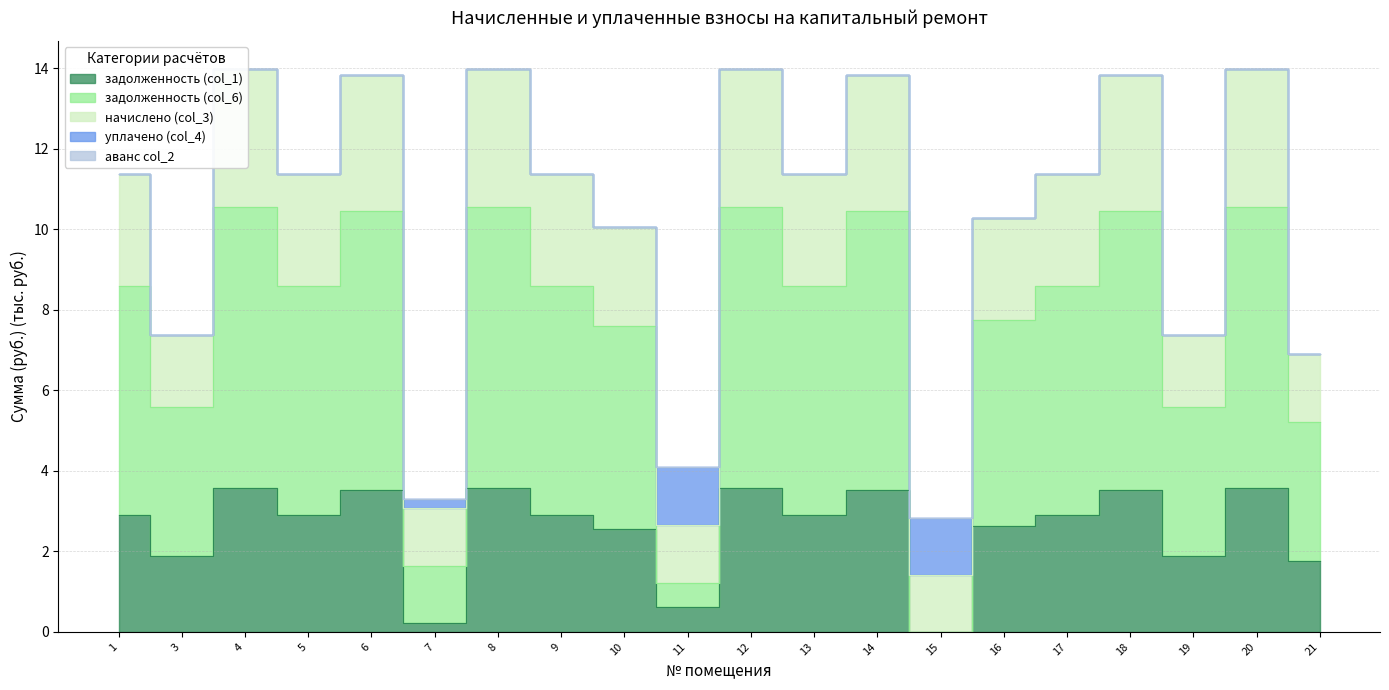

At which category does начислено (col_3) reach its first local peak?

4